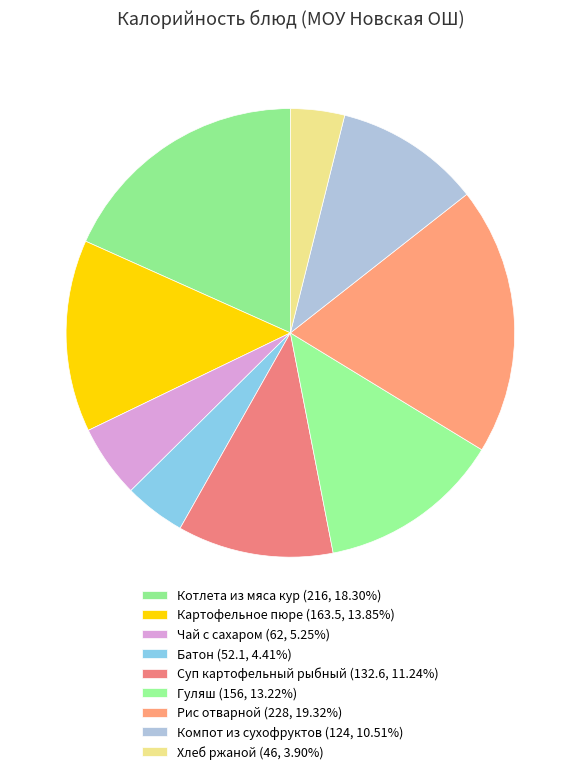

How many segments does this pie chart have?

9